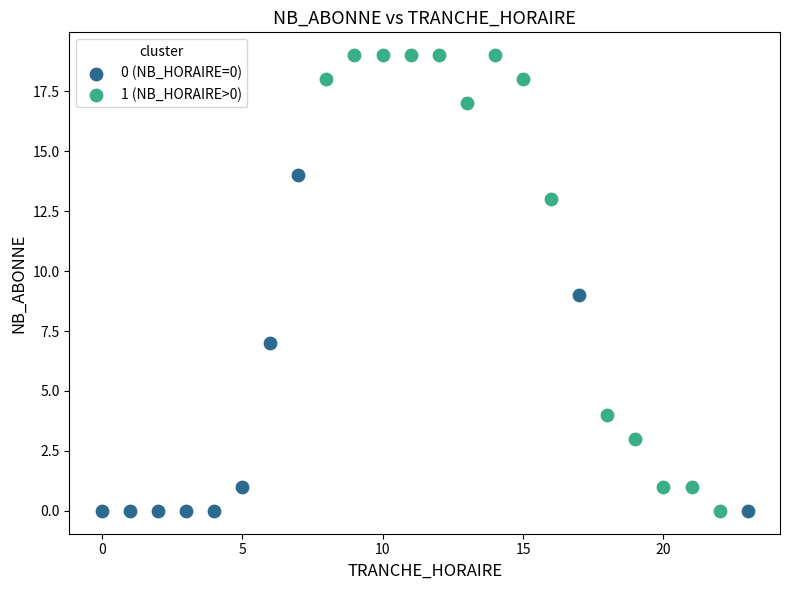

Which series has the widest spread of Y values?

1 (NB_HORAIRE>0)